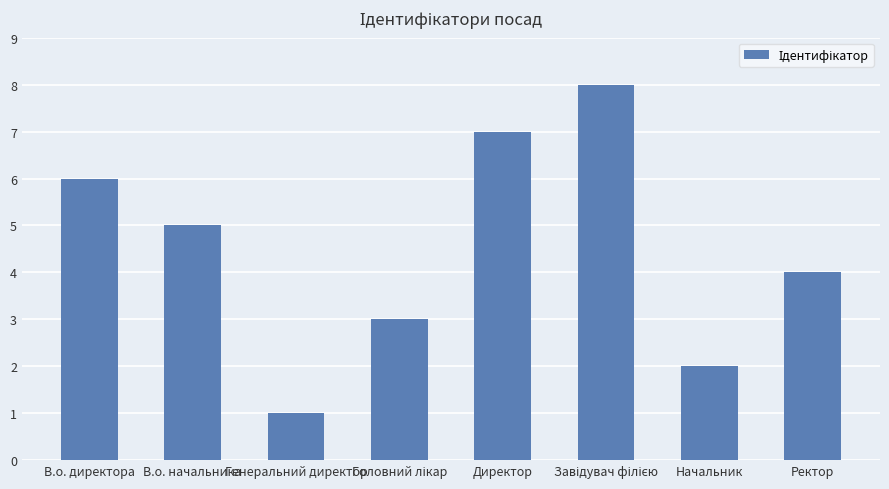

What is the maximum value shown in the chart?

8